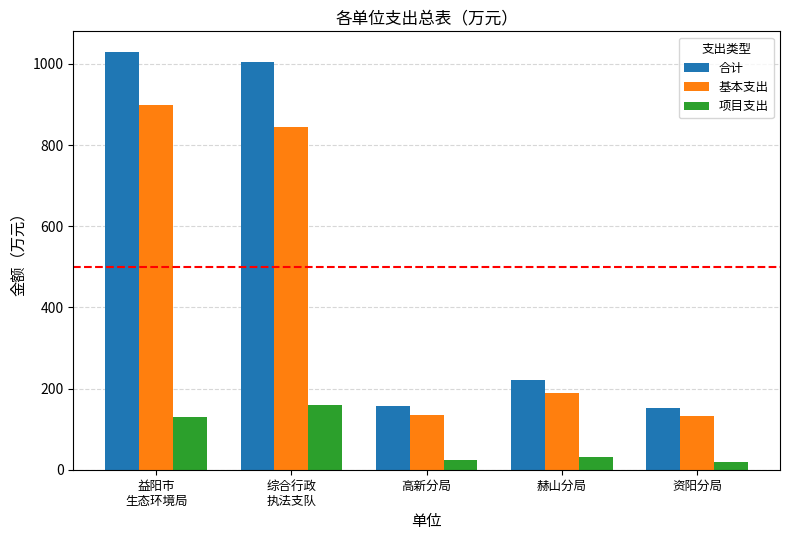

The value of 项目支出 at 高新分局 is 24.0. True or false?

True